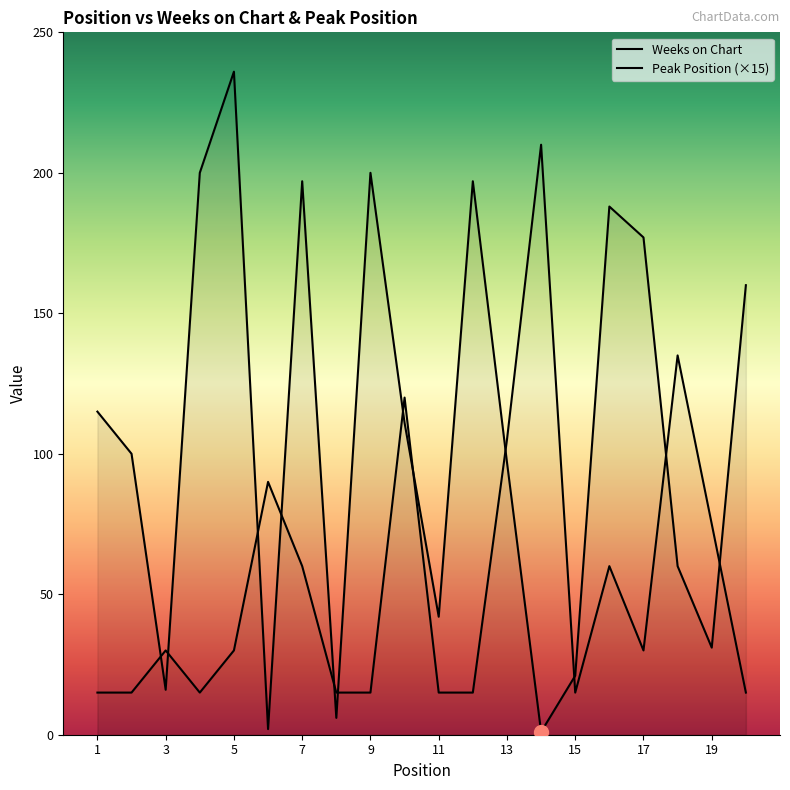

In Weeks on Chart, how many points are lower than both neighbors (excluding endpoints)?

6